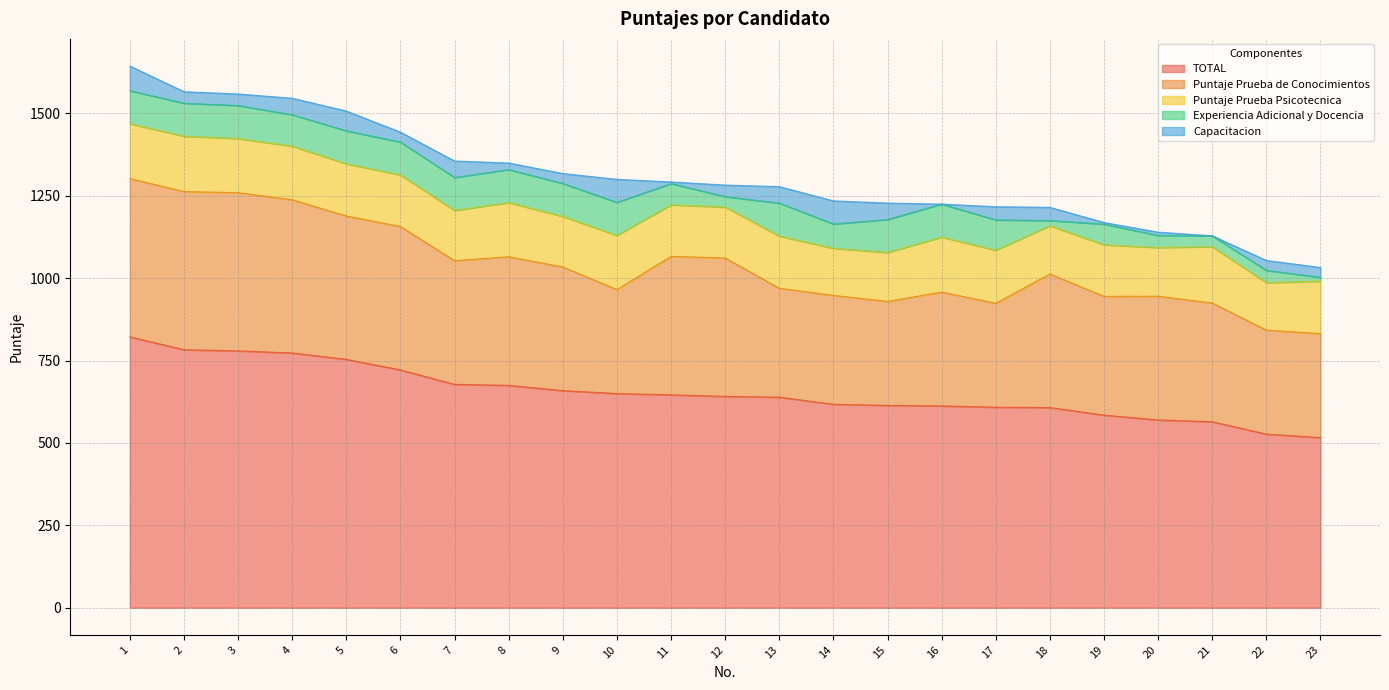

Reading left to right, extract all data points from this chart.

TOTAL: 822.0	783.0	779.5	773.1	753.7	721.7	677.9	674.8	658.9	650.1	646.1	641.4	639.0	617.4	614.1	612.5	608.5	607.6	584.5	570.0	564.4	527.0	516.3
Puntaje Prueba de Conocimientos: 480.1	480.0	480.1	465.1	435.2	435.2	375.4	390.3	375.4	315.6	420.2	420.2	330.5	330.5	315.6	345.5	315.6	405.3	360.4	375.4	360.4	315.6	315.6
Puntaje Prueba Psicotecnica: 167.0	168.0	164.5	162.5	158.5	156.5	152.5	164.5	153.5	164.5	156.5	154.5	158.5	143.0	148.5	167.0	161.0	146.5	156.5	148.0	171.0	144.0	159.5
Experiencia Adicional y Docencia: 100.0	100.0	100.0	95.5	100.0	100.0	100.0	100.0	100.0	100.0	64.4	31.6	100.0	73.8	100.0	100.0	91.9	15.8	62.6	36.6	32.9	37.4	11.2
Capacitacion: 75.0	35.0	35.0	50.0	60.0	30.0	50.0	20.0	30.0	70.0	5.0	35.0	50.0	70.0	50.0	0.0	40.0	40.0	5.0	10.0	0.0	30.0	30.0